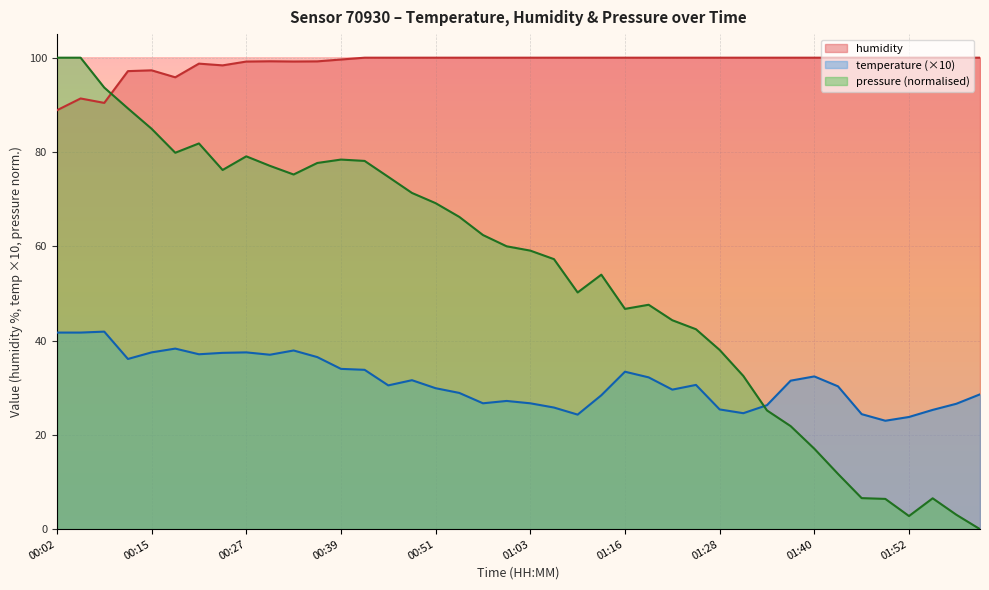

What is the total value across all series at 01:43?

142.0